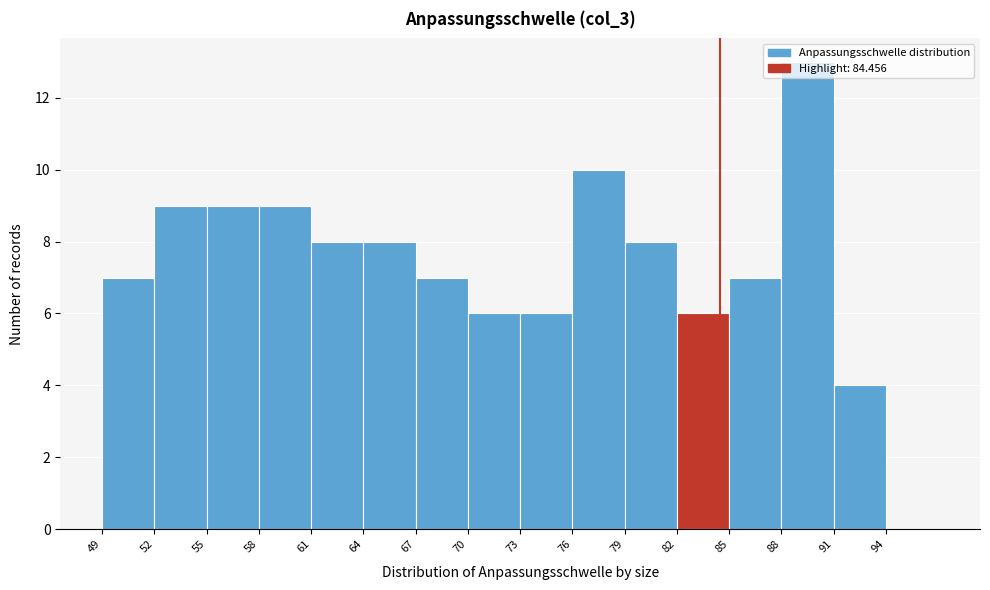

How tall is the bar that spans 49 to 52 on the x-axis? The values are not printed on the chart, so give them approximately, as read against the axis.

7